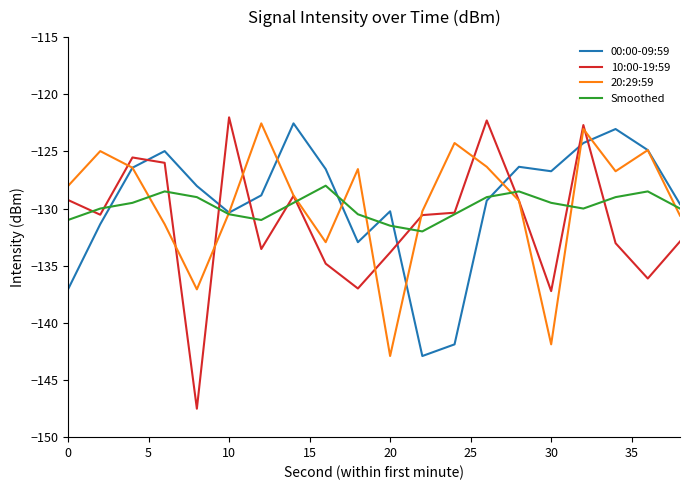

What is the lowest value of the 20:29:59 series?

-142.9